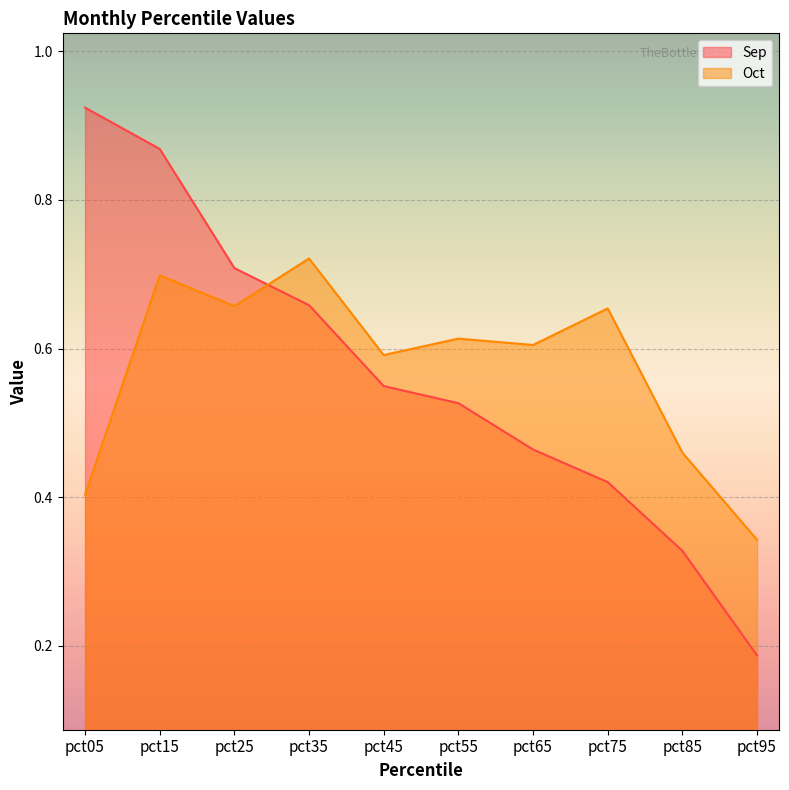

Which category has the lowest value across all series?

pct95